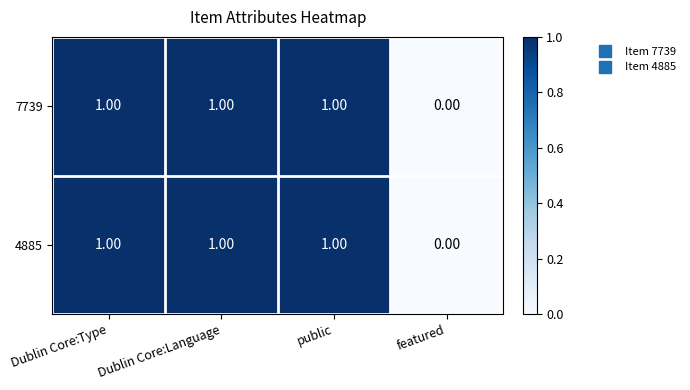

What is the sum of all 4885 values?

3